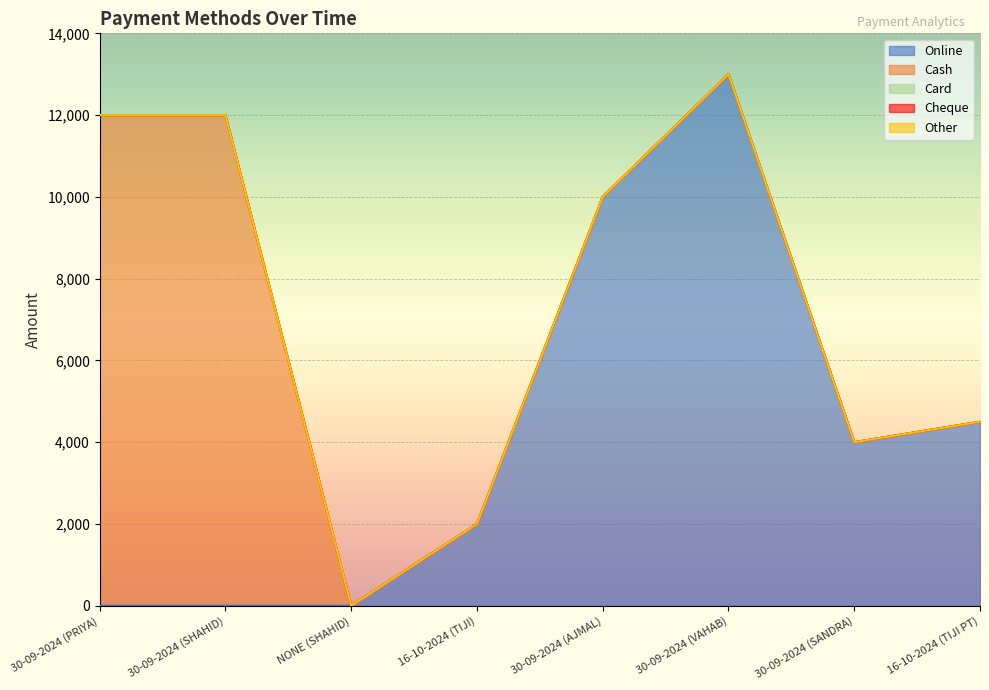

At which category is the sum across all series the highest?

30-09-2024 (VAHAB)